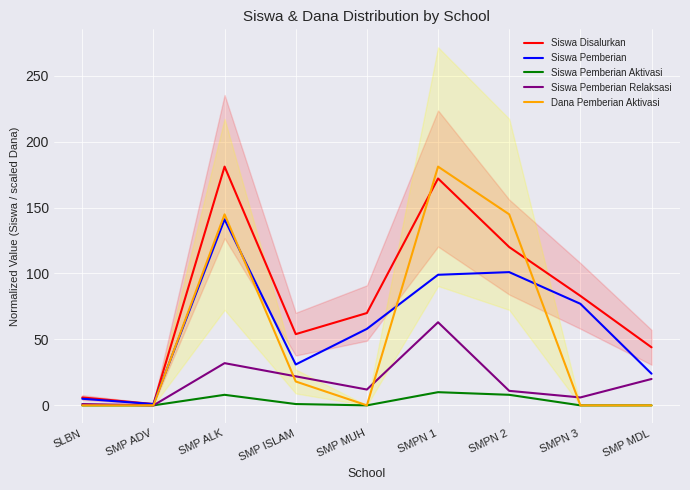

The value of Siswa Pemberian Relaksasi at SMP ADV is 0.0. True or false?

True